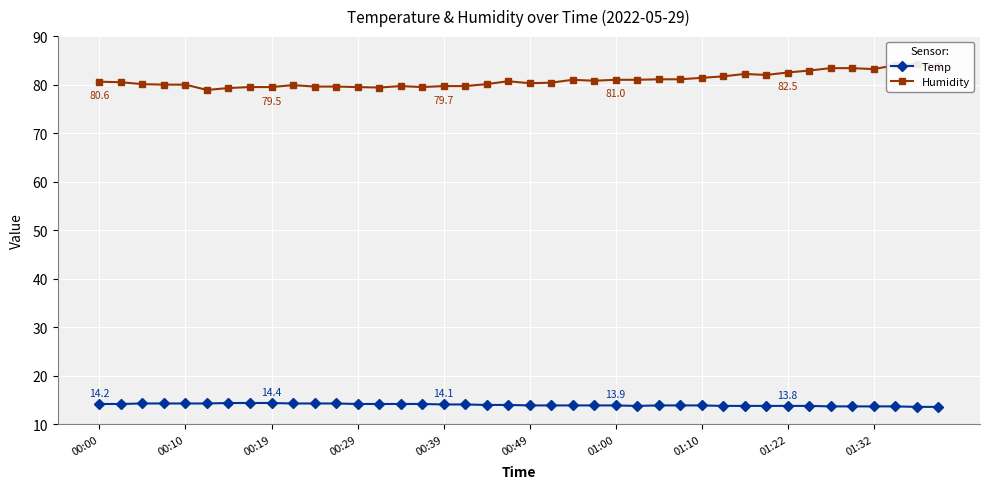

What is the highest value of the Temp series?

14.4